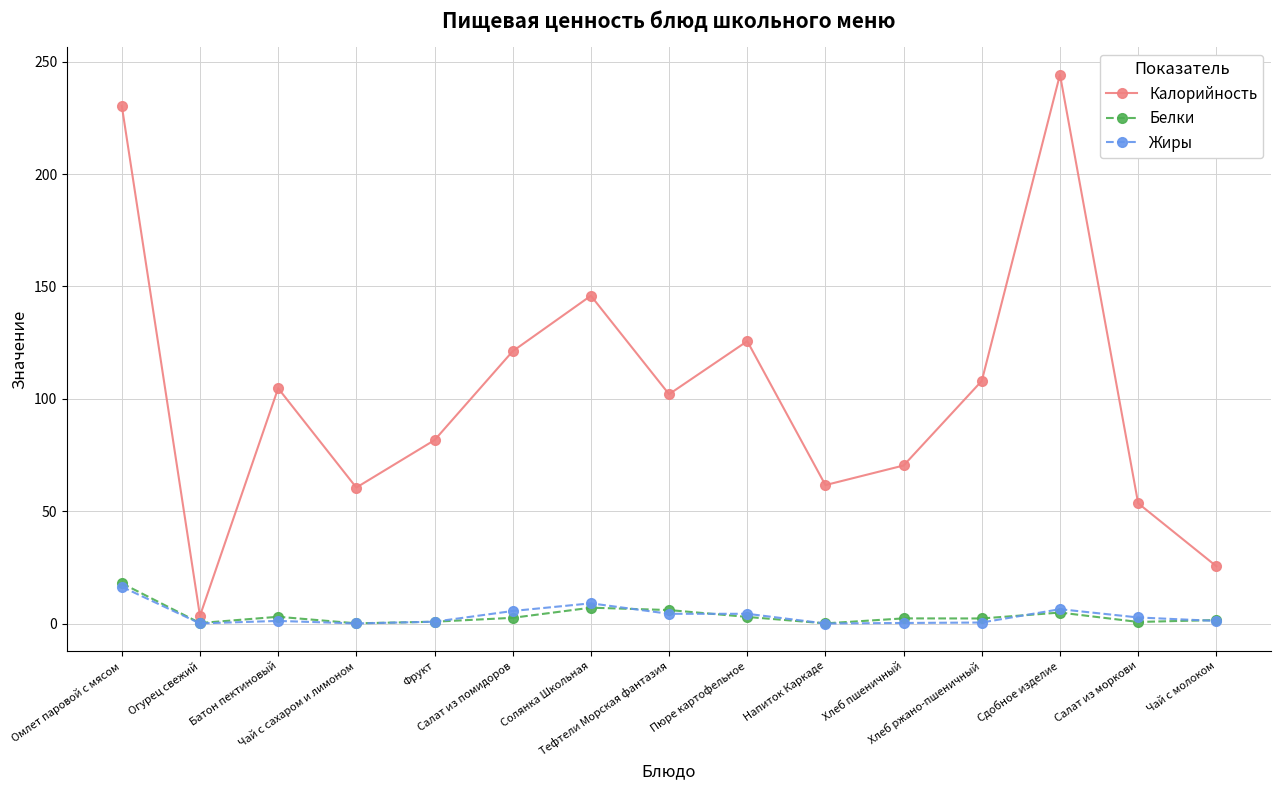

What is the approximate value of Калорийность at Напиток Каркаде?

61.6